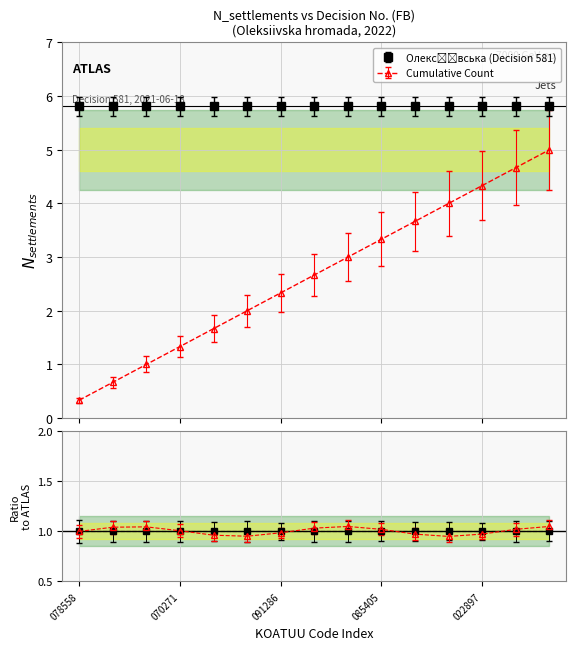

The value at UA63100070060037865 is 5.0. True or false?

True